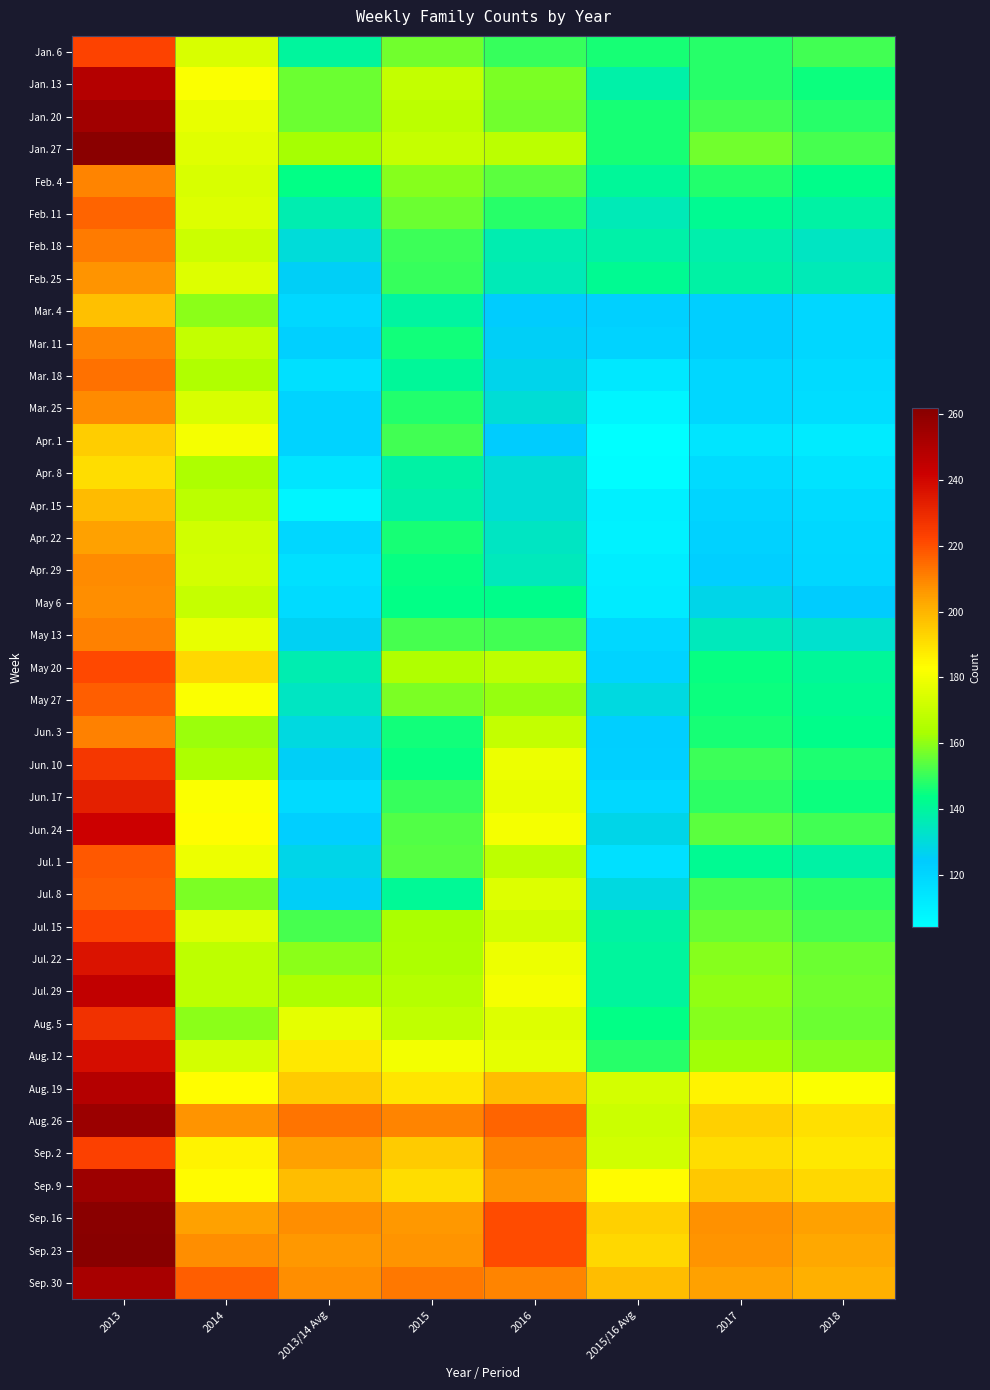

At which category is the sum across all series the highest?

2013